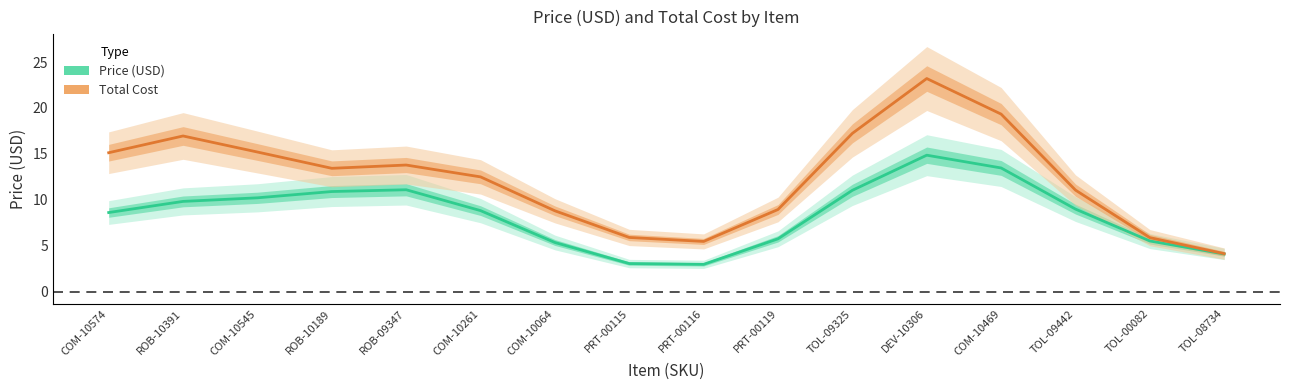

Rank the categories by Total Cost value from highest to lowest.

DEV-10306, COM-10469, TOL-09325, ROB-10391, COM-10545, COM-10574, ROB-09347, ROB-10189, COM-10261, TOL-09442, PRT-00119, COM-10064, PRT-00115, TOL-00082, PRT-00116, TOL-08734